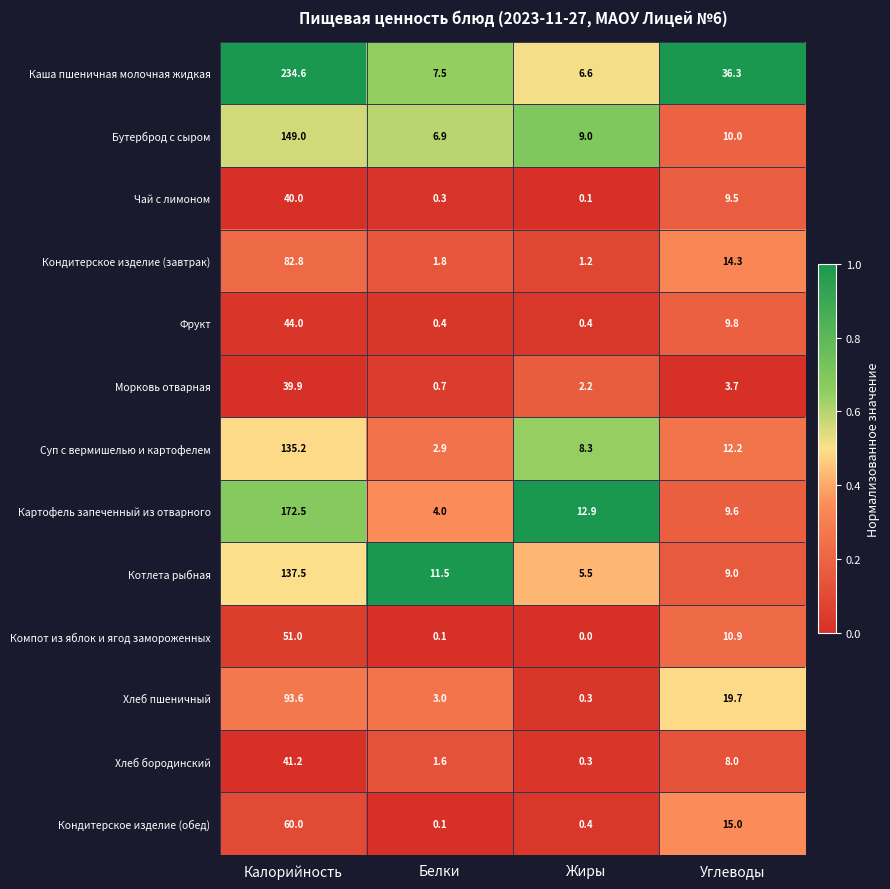

What is the difference between the second highest and minimum values in the Картофель запеченный из отварного series?

8.9